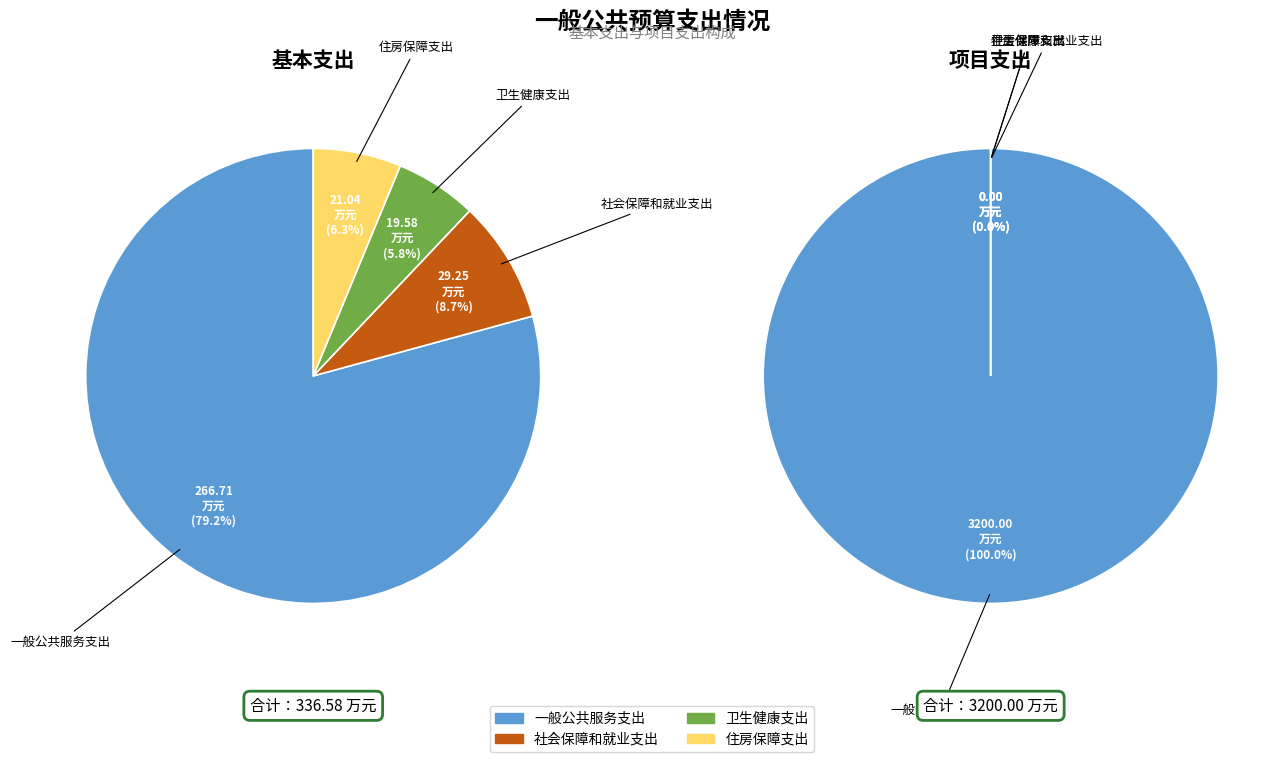

Is 卫生健康支出 the majority of the pie?

No